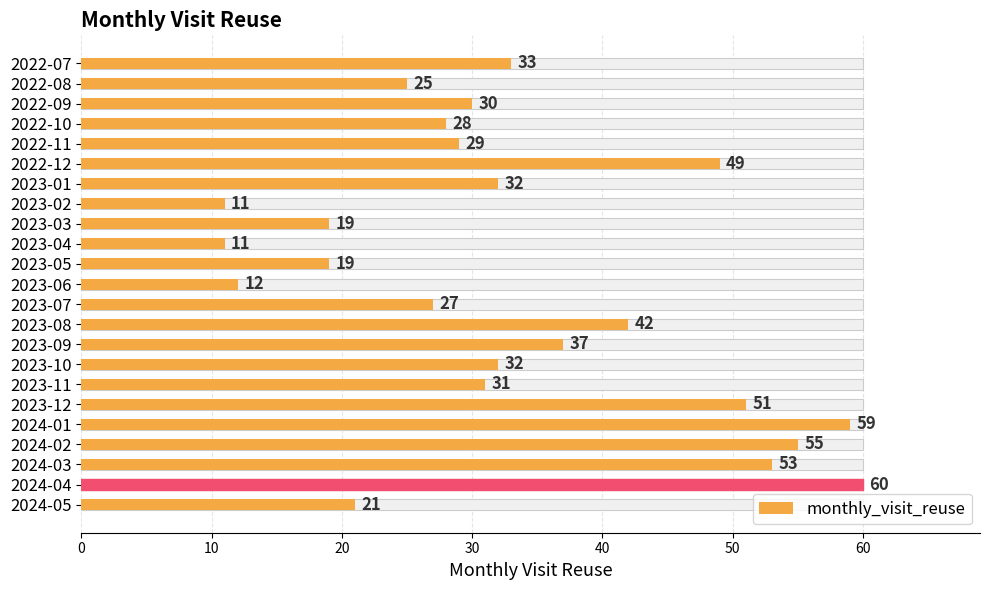

Between 2023-10 and 2024-03, which is larger?

2024-03